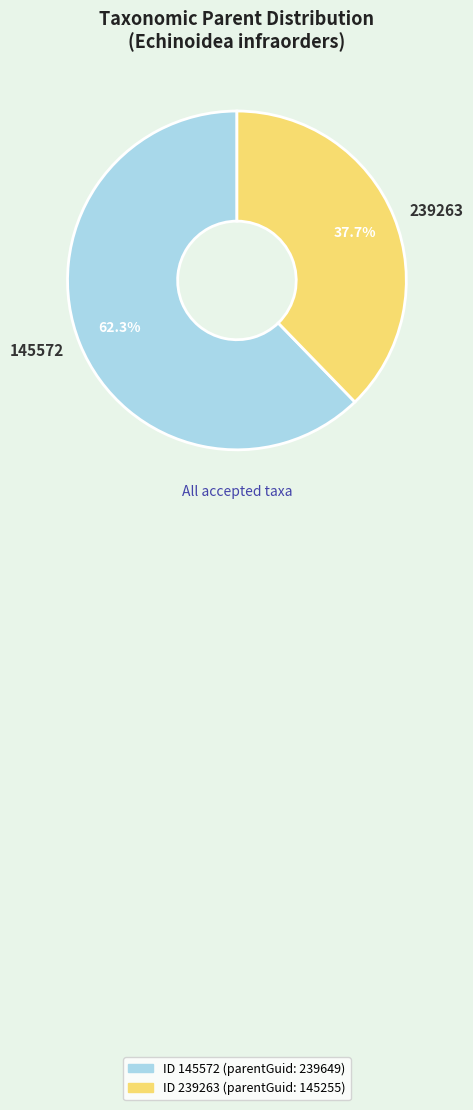

Approximately how many times larger is the value at 239263 compared to 145572?

0.6